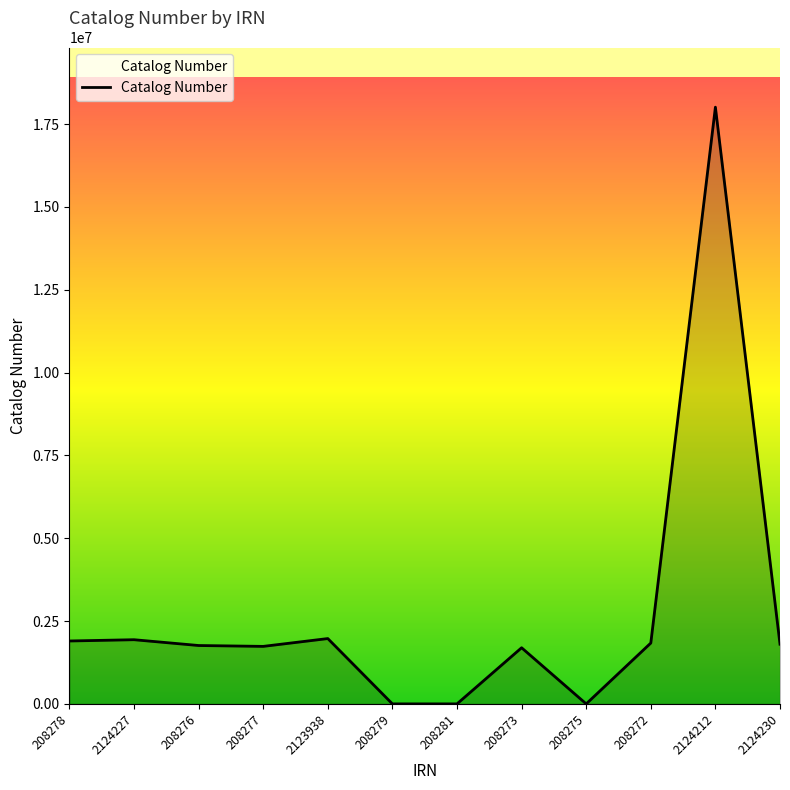

True or false: there are more than 1 points higher than both neighbors.

True